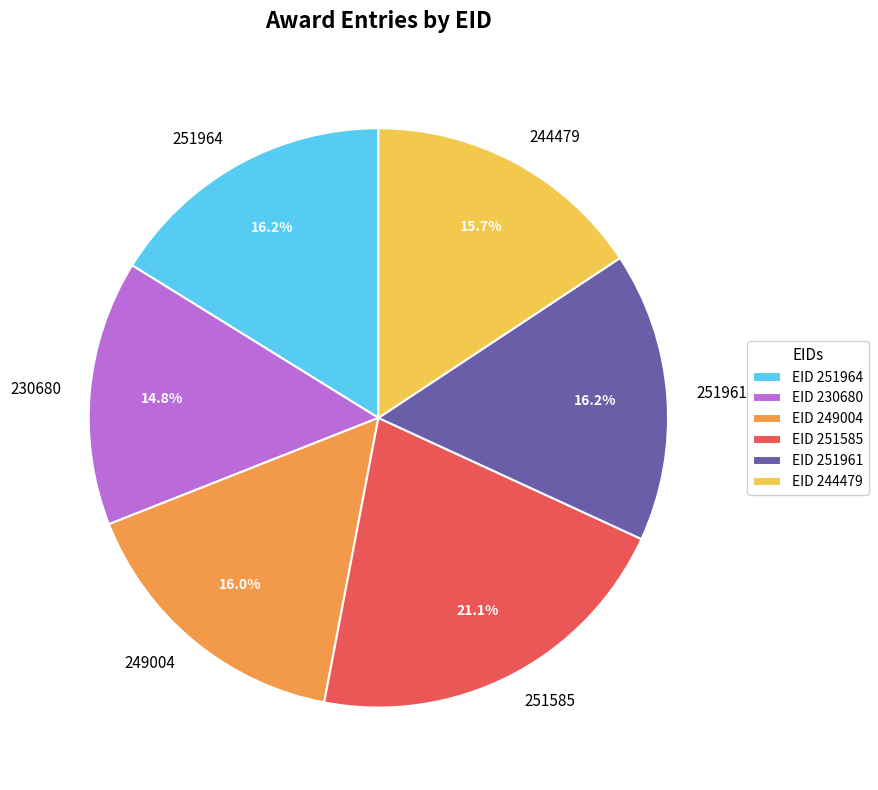

True or false: 251961 accounts for 16% of the total.

True